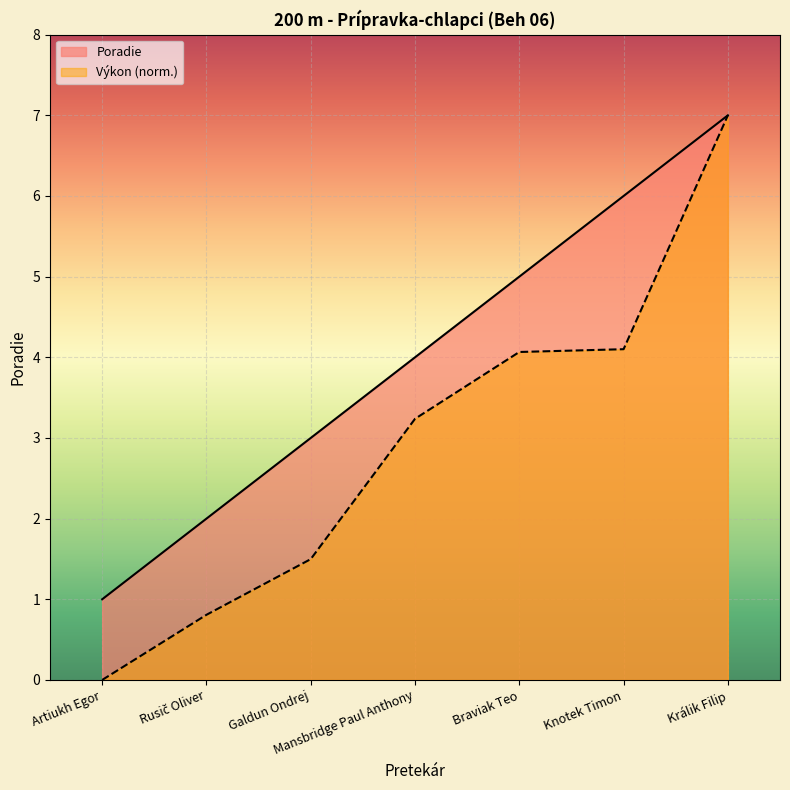

What is the change in value from Artiukh Egor to Králik Filip?

+6